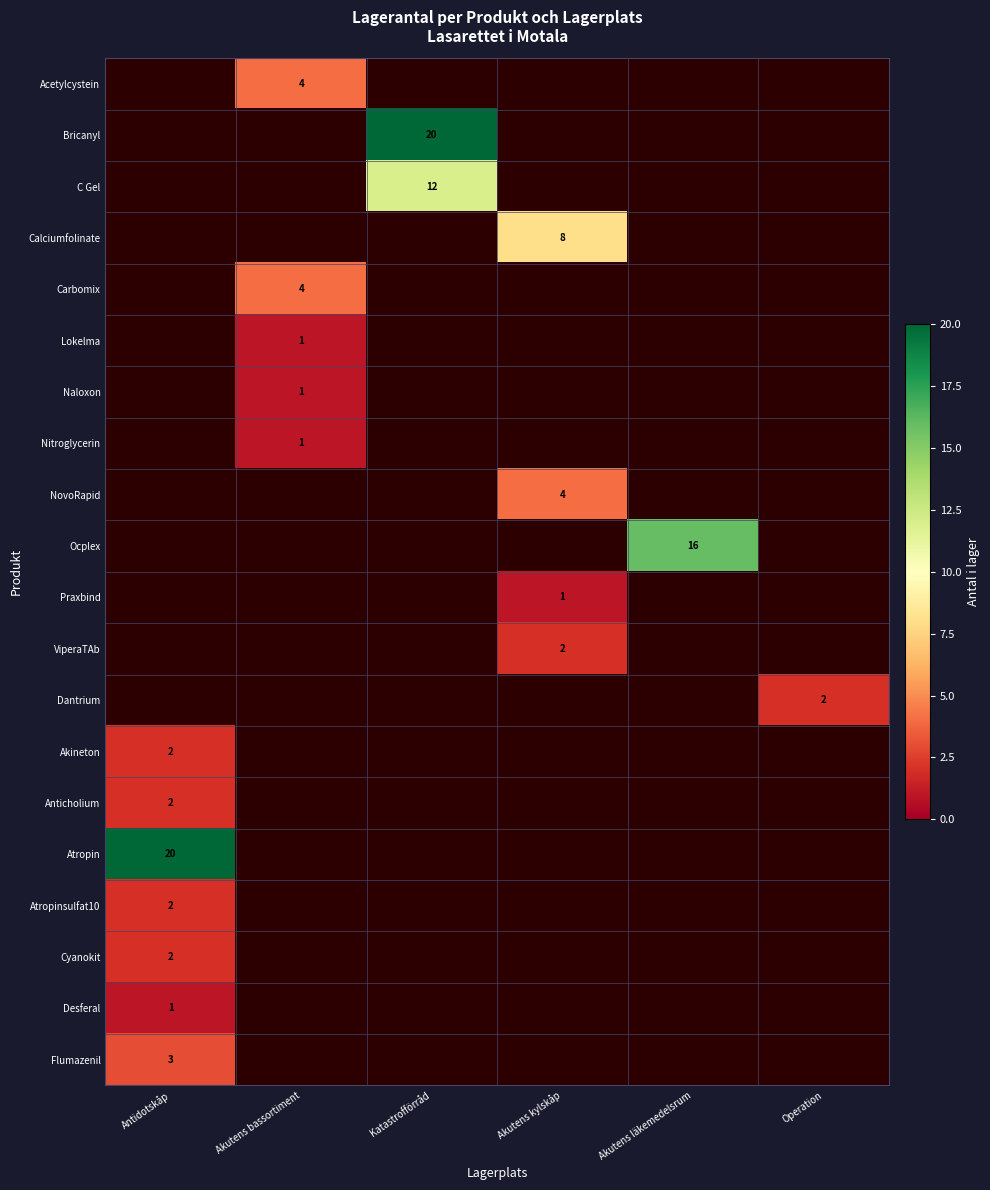

The value of Nitroglycerin at Akutens bassortiment is 1. True or false?

True